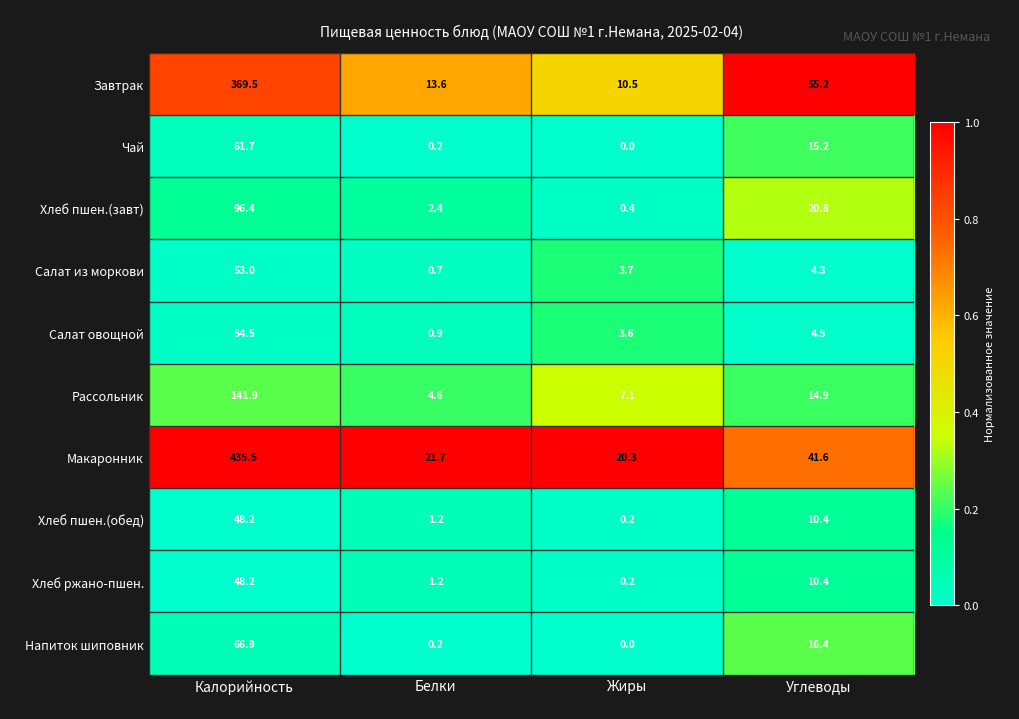

Is it true that Чай equals 0.2 at Белки?

True